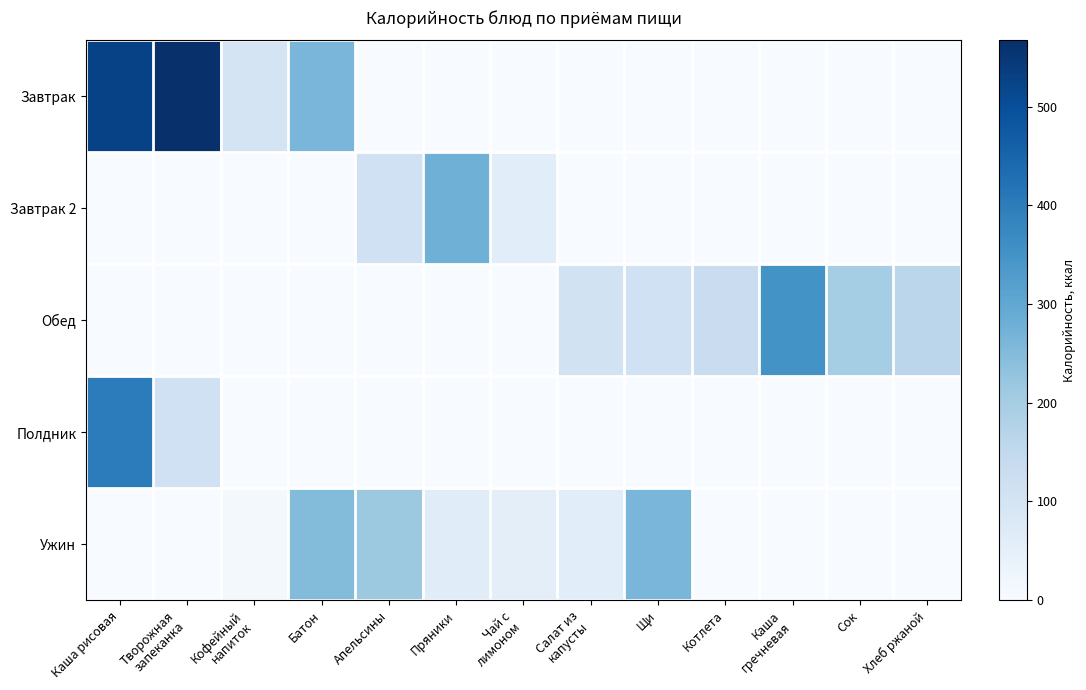

At how many categories does at least one series exceed 430?

2